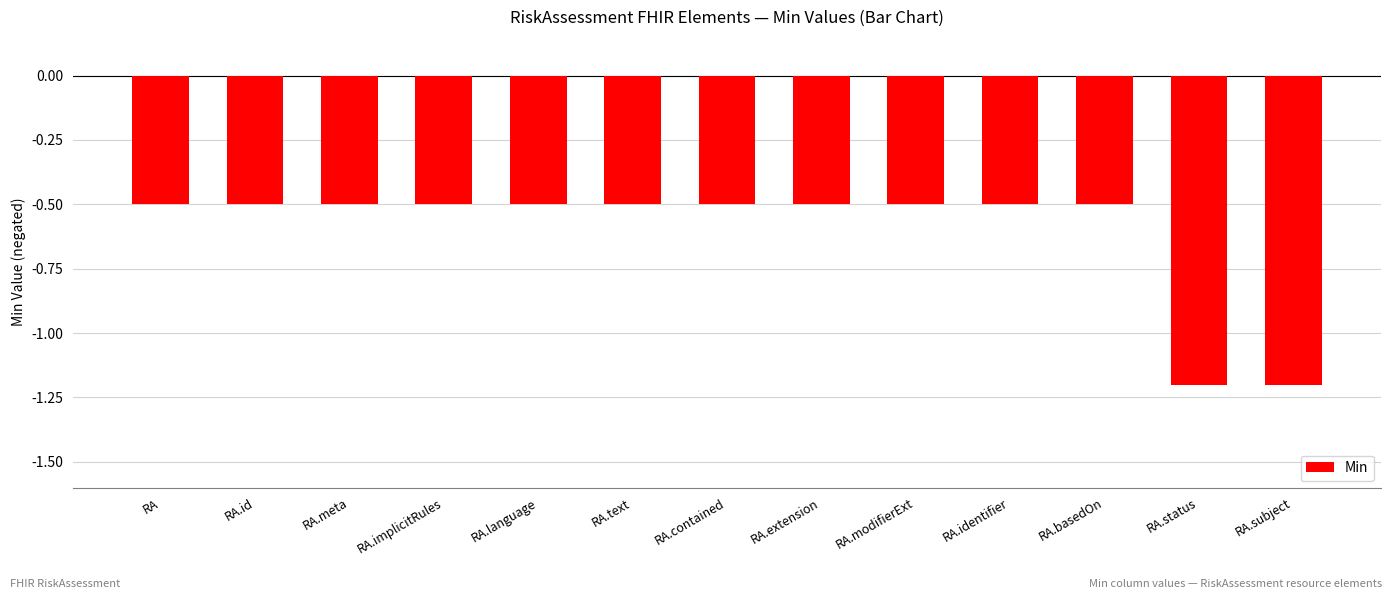

Which has a higher value, RA.subject or RA.text?

RA.text